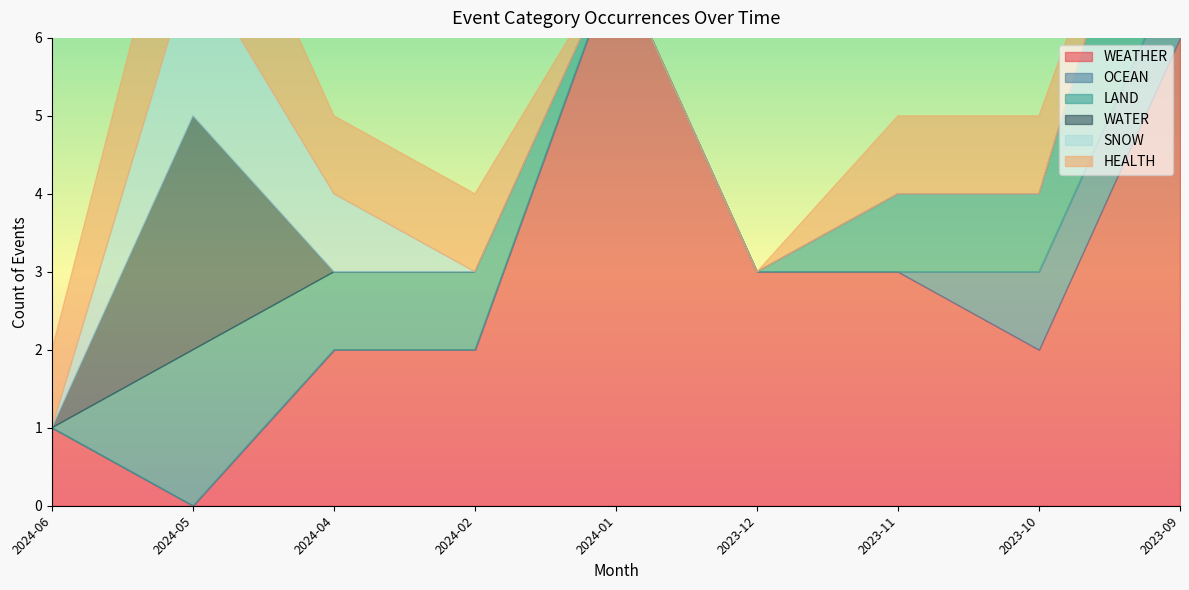

Which series ends up on top after the final intersection of LAND and SNOW?

LAND